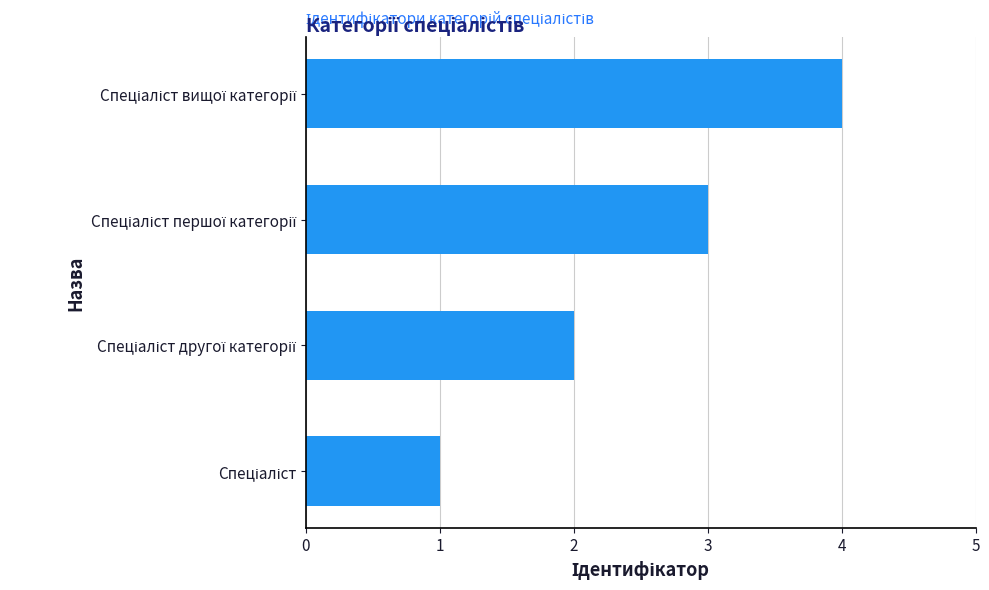

What is the difference between the maximum and minimum values?

3